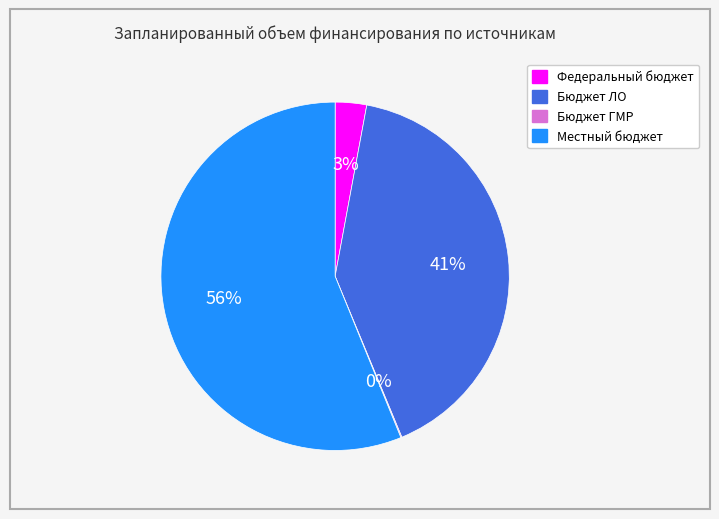

To the nearest percent, what is the average slice percentage?

25%